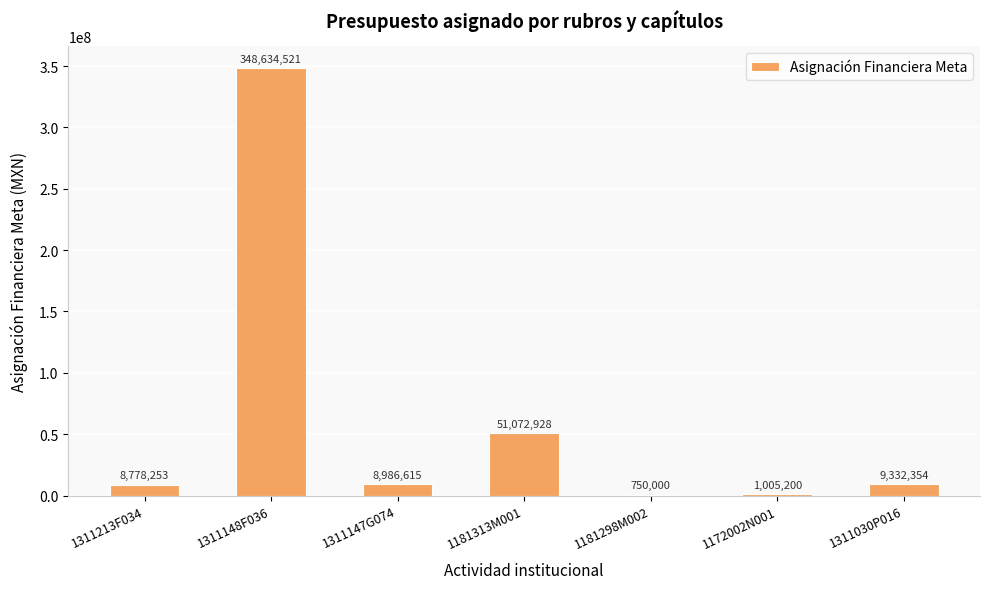

What is the ratio of the value at 1181313M001 to the value at 1311148F036?

0.1